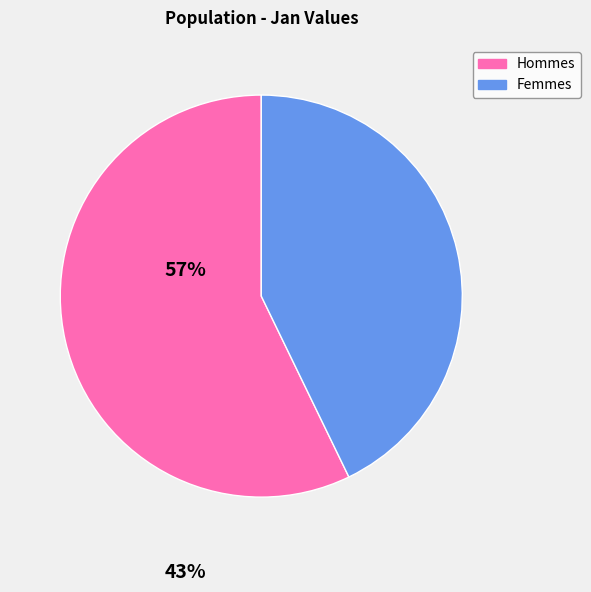

Is it true that Femmes is 51% of the pie?

False